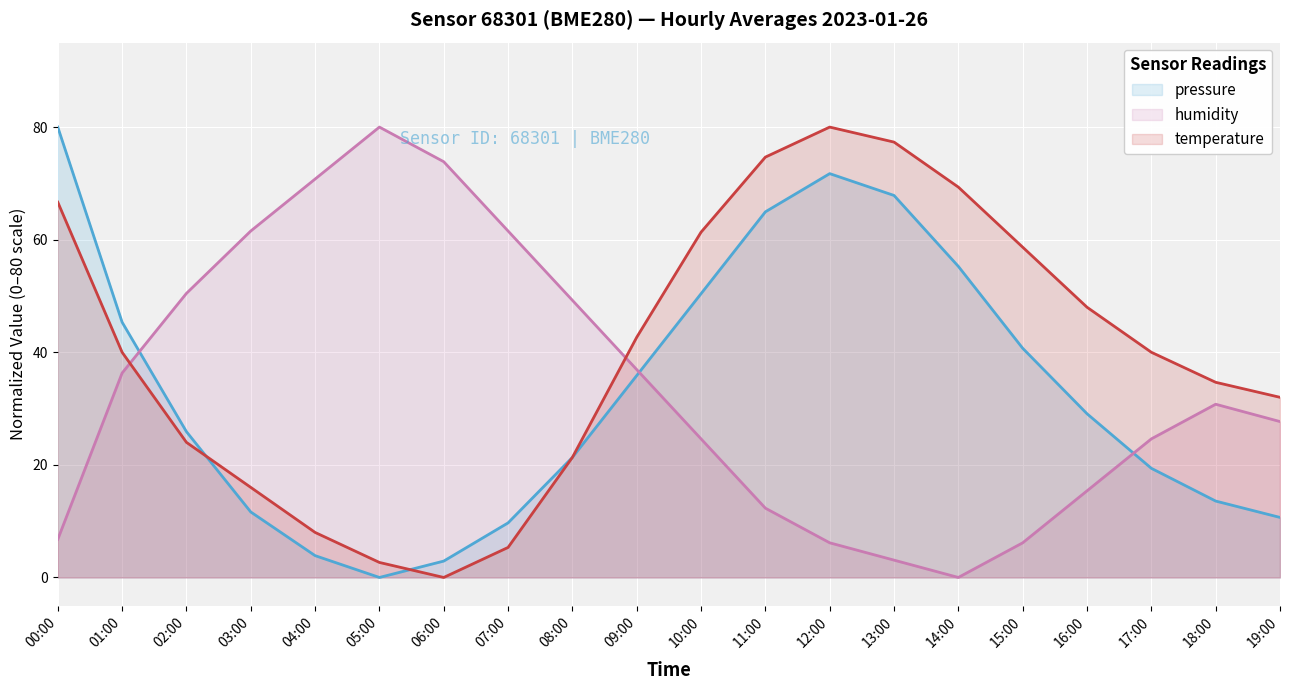

What is the label of the 2nd point from the right?

18:00